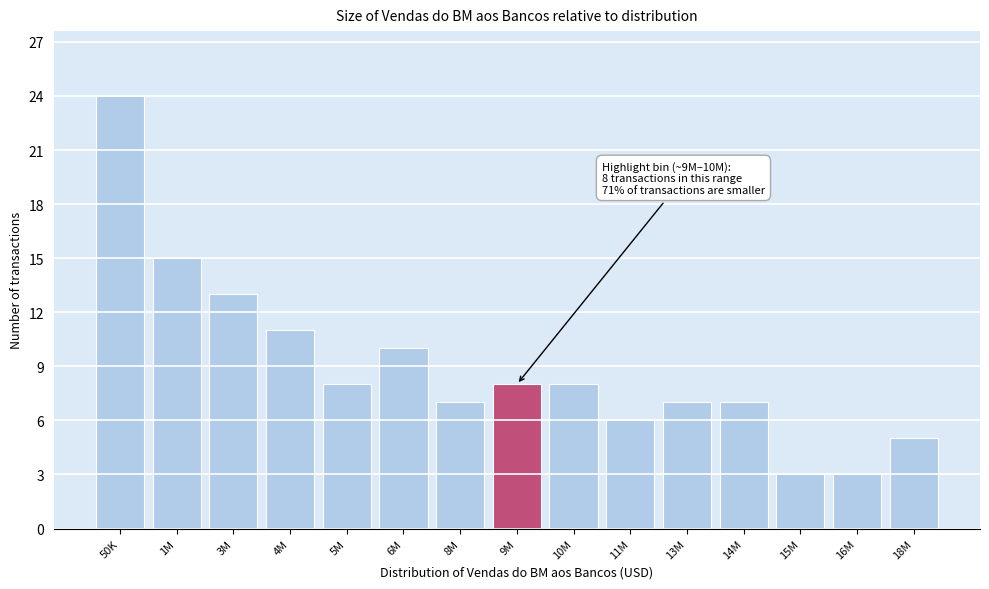

Reading left to right, list all the values displayed in this chart.

24	15	13	11	8	10	7	8	8	6	7	7	3	3	5